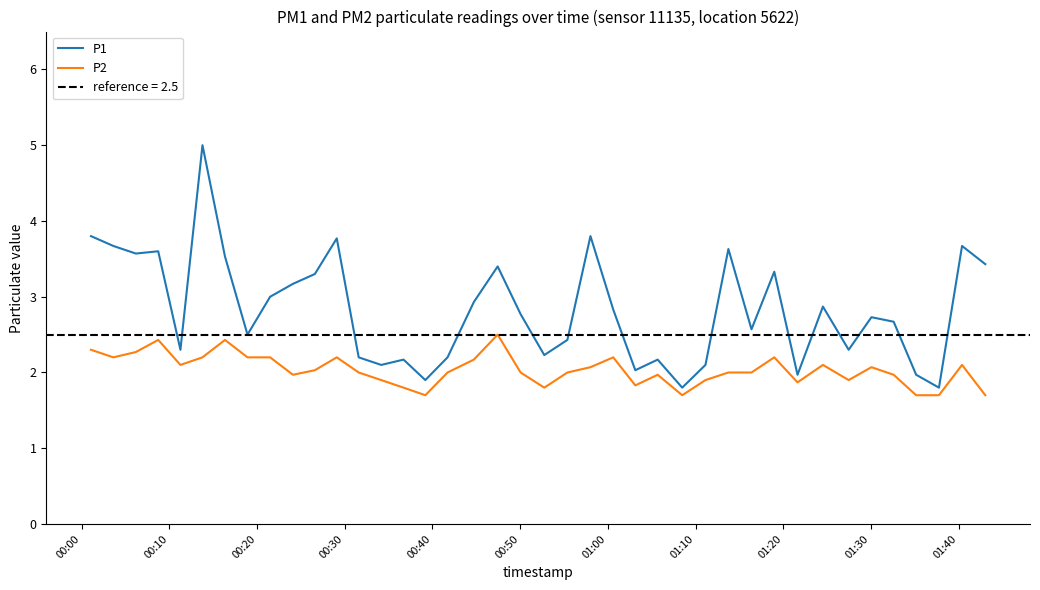

What is the minimum value for P2?

1.7